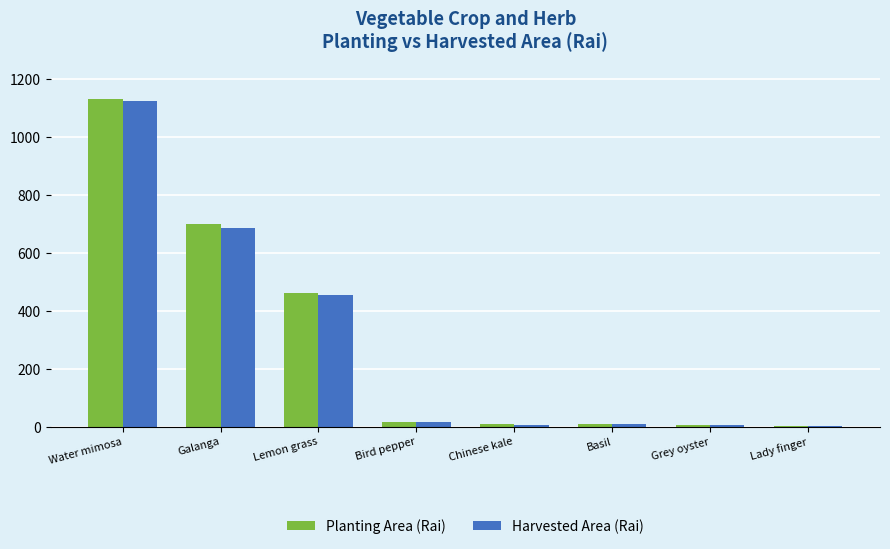

What are all the series names shown in the legend?

Planting Area (Rai), Harvested Area (Rai)